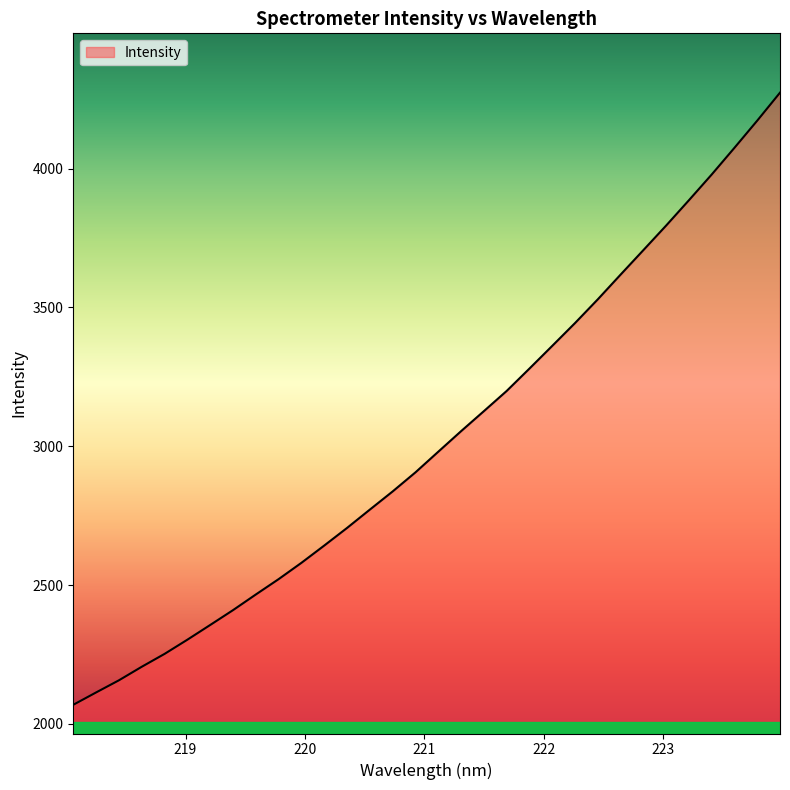

What is the maximum value shown in the chart?

4273.2